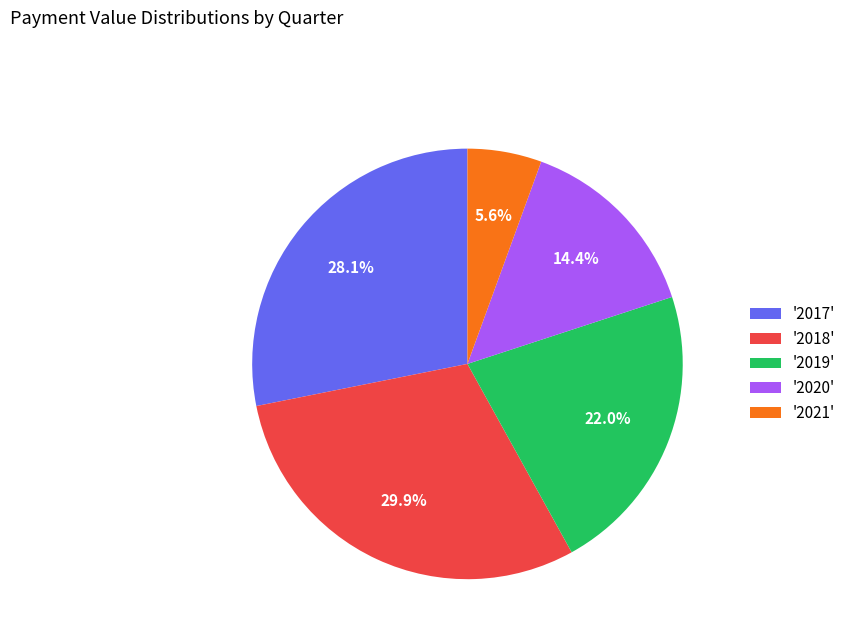

What percentage is NOT represented by '2017'?

71.9%